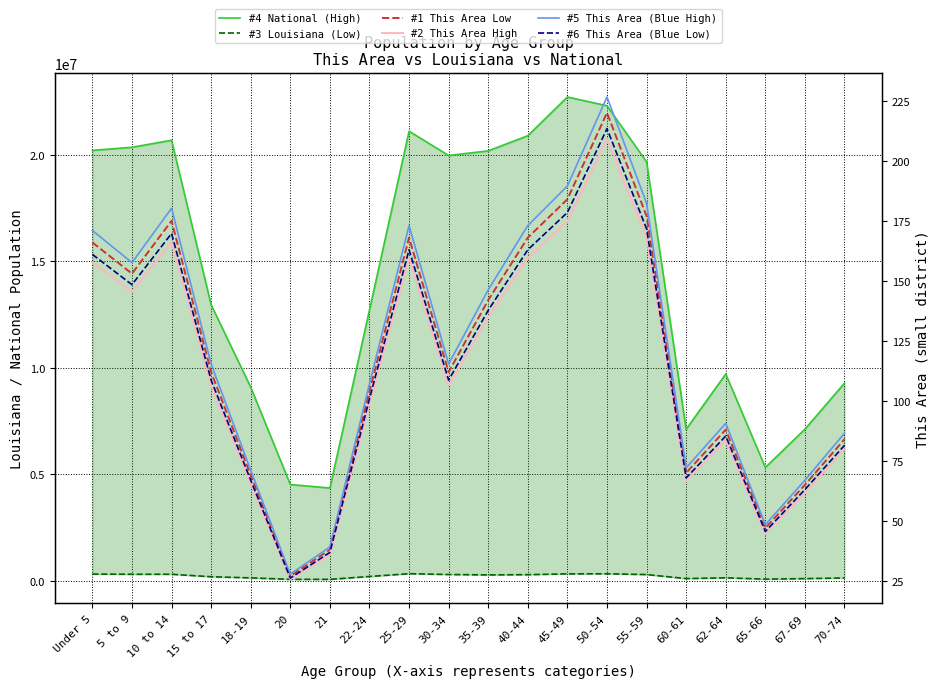

At how many categories does at least one series exceed 16492612?

10